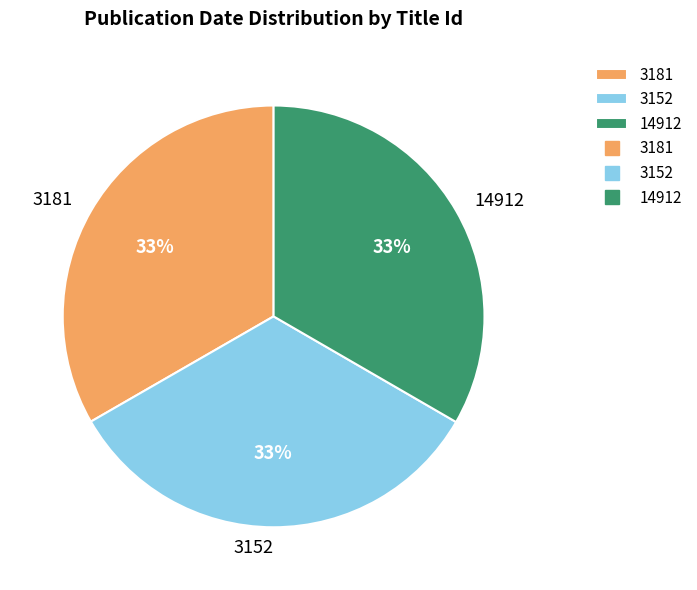

The 3181 slice represents 33% of the pie. True or false?

True